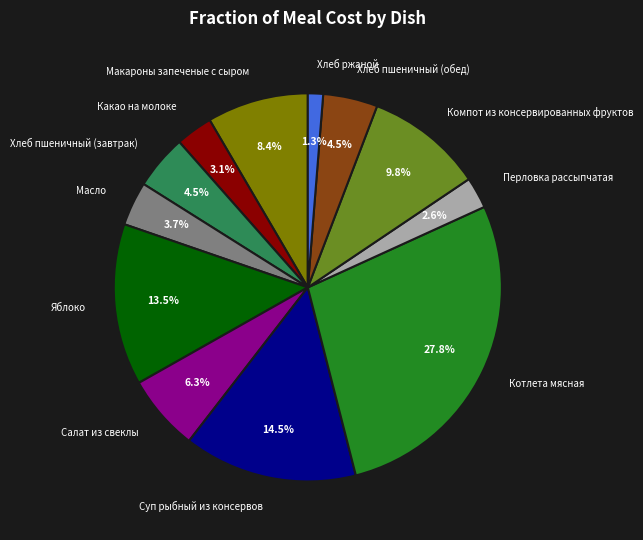

What percentage is the Макароны запеченые с сыром slice, to the nearest percent?

8%